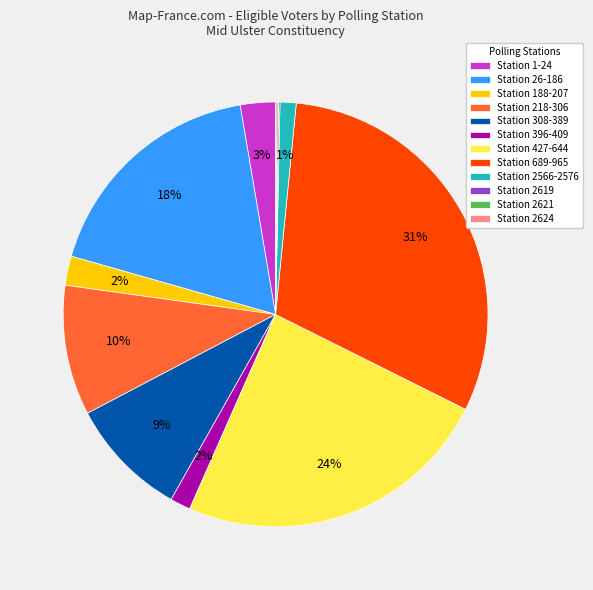

Which slice is the largest?

Station 689-965